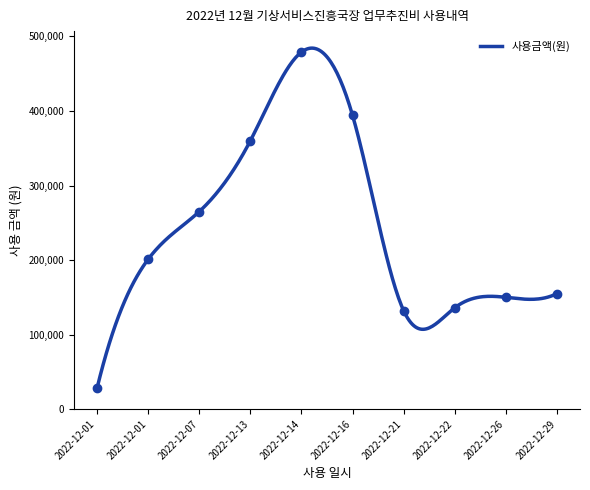

What is the change in value from 2022-12-21 to 2022-12-22?

+4000